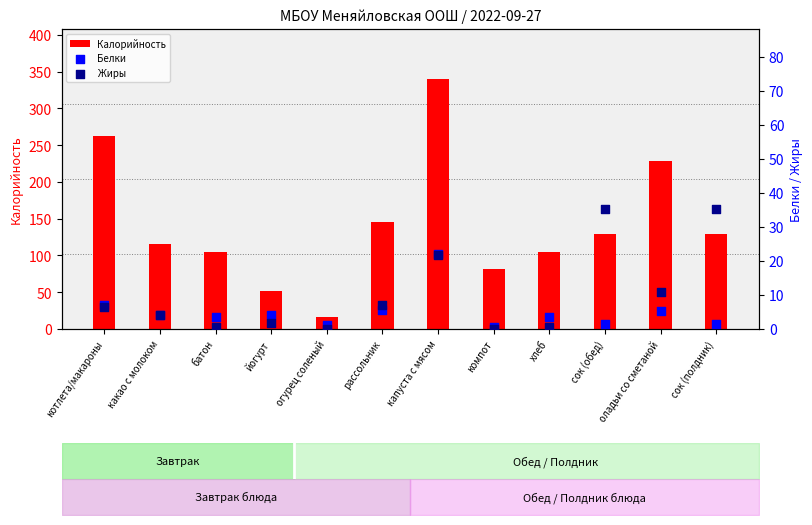

At which category is the sum across all series the highest?

капуста с мясом